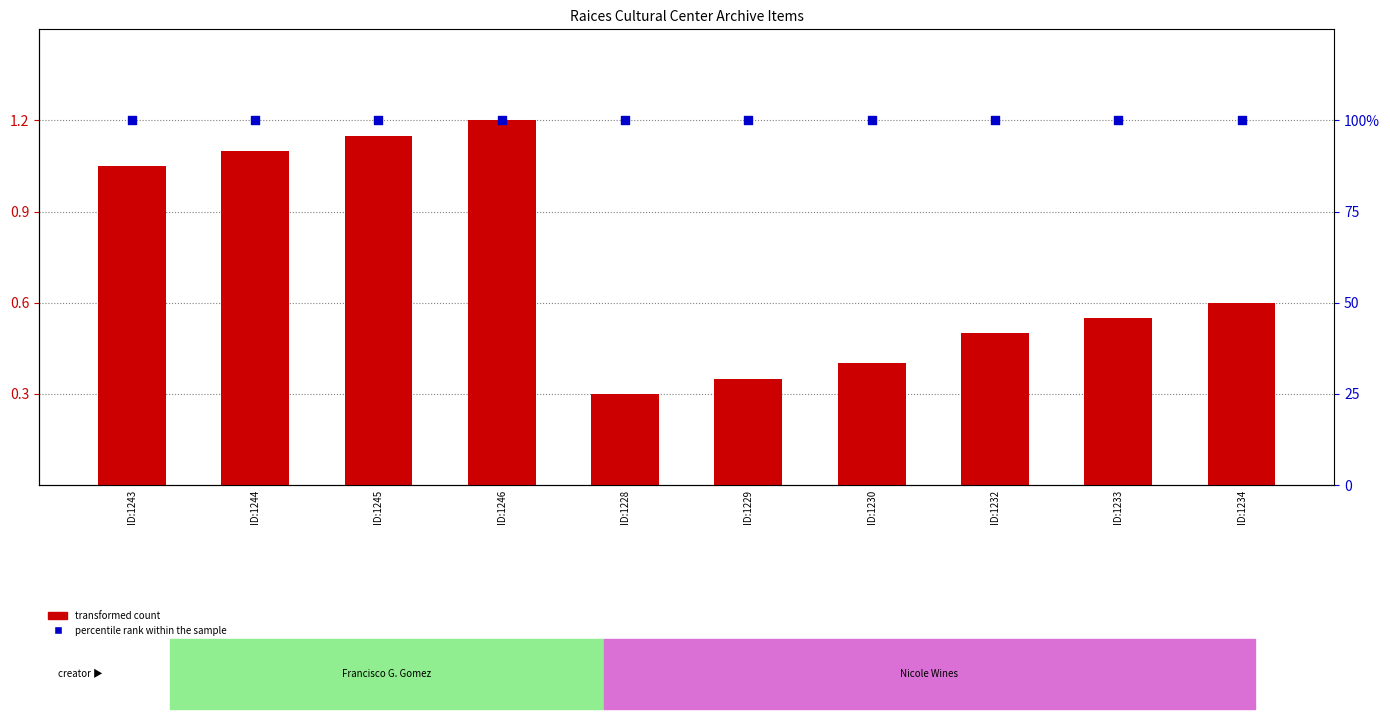

Which series contains the lowest Y value?

transformed count